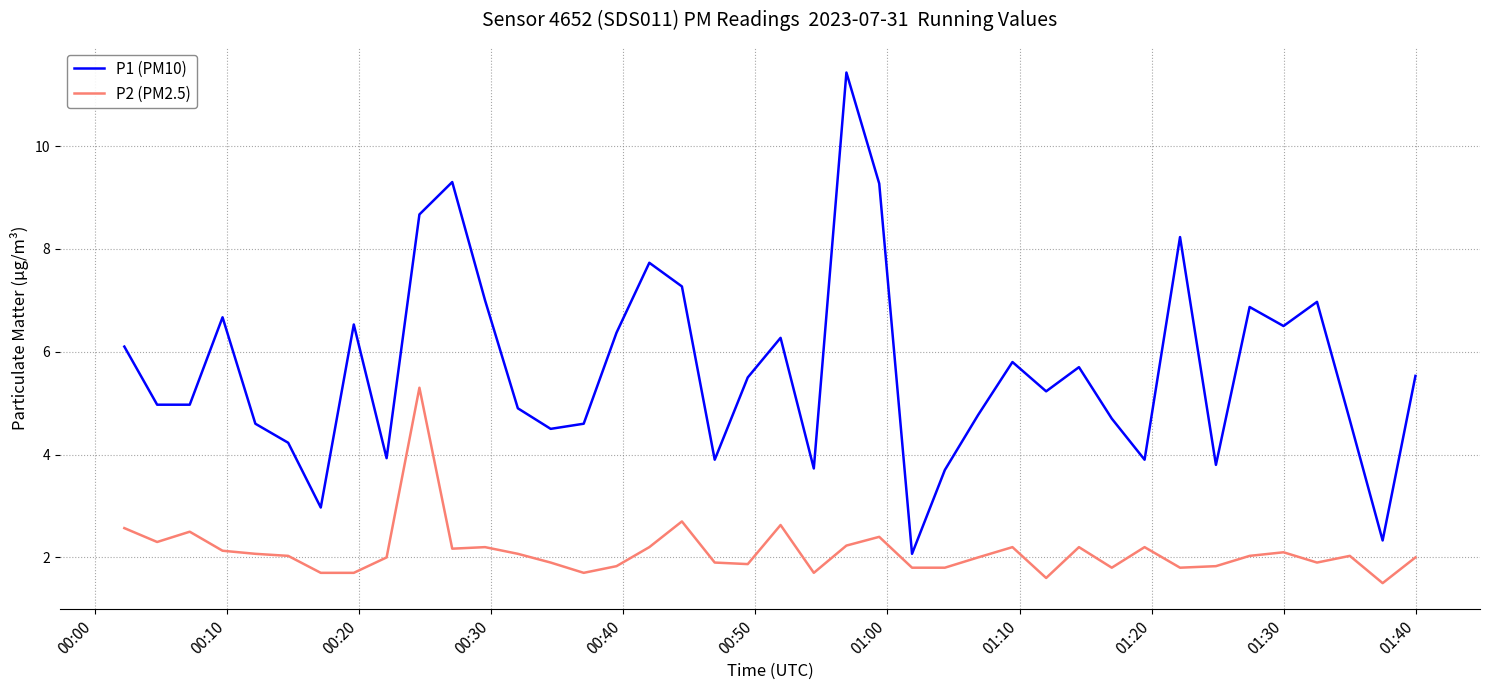

Which series has the largest total across all categories?

P1 (PM10)